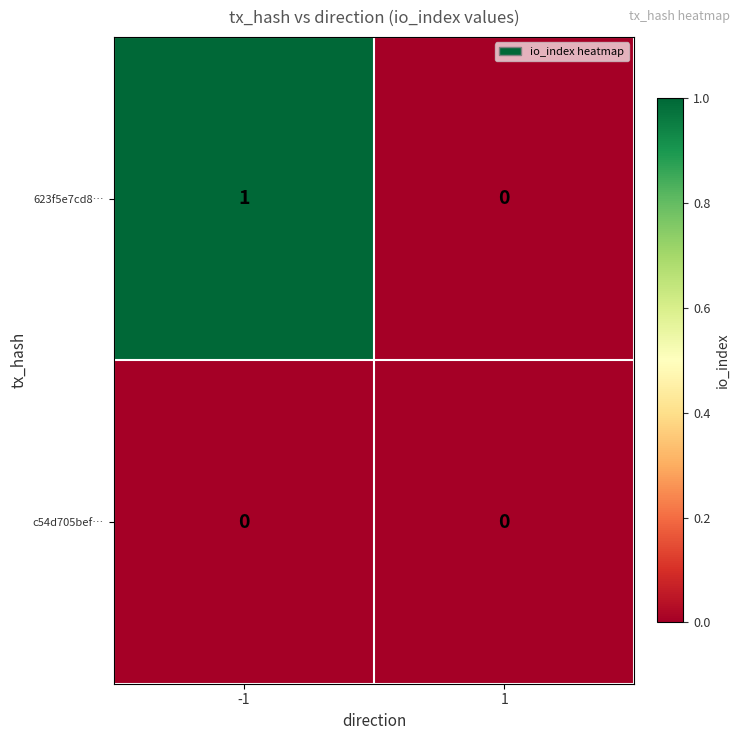

Which series has the largest total across all categories?

623f5e7cd8…